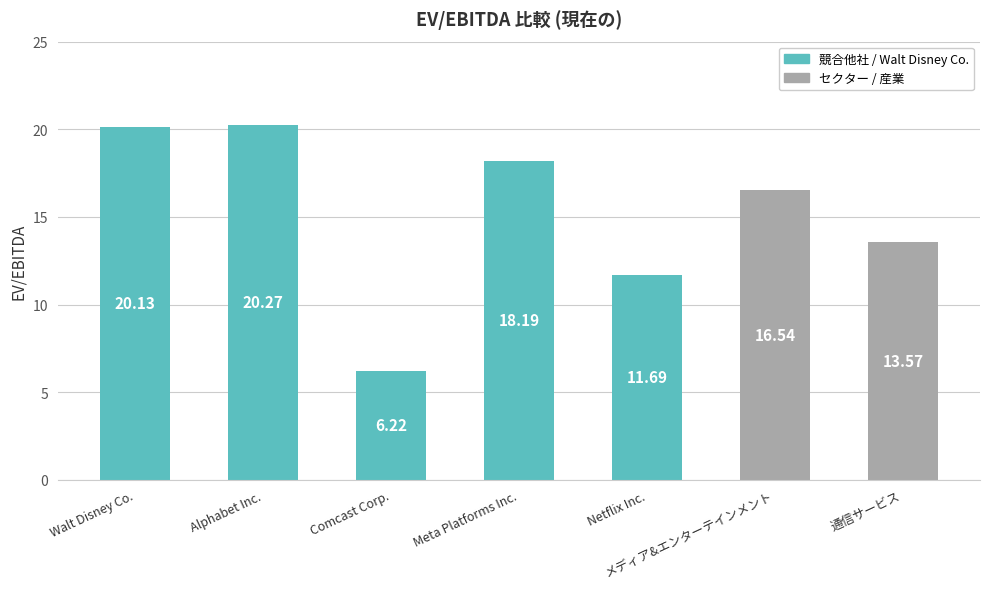

What value does the data have at メディア&エンターテインメント?

16.5